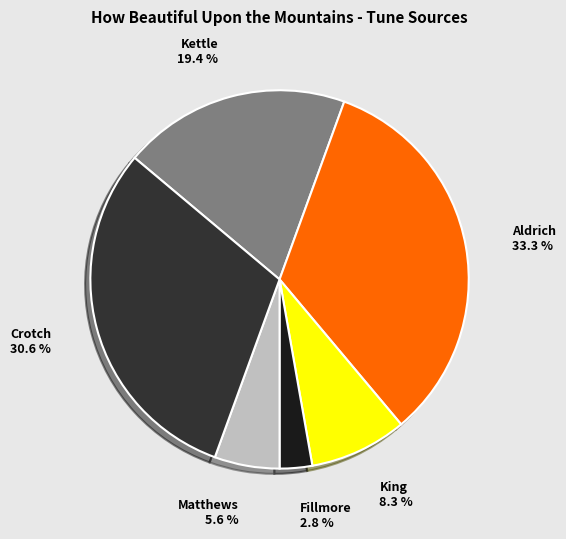

How many segments does this pie chart have?

6